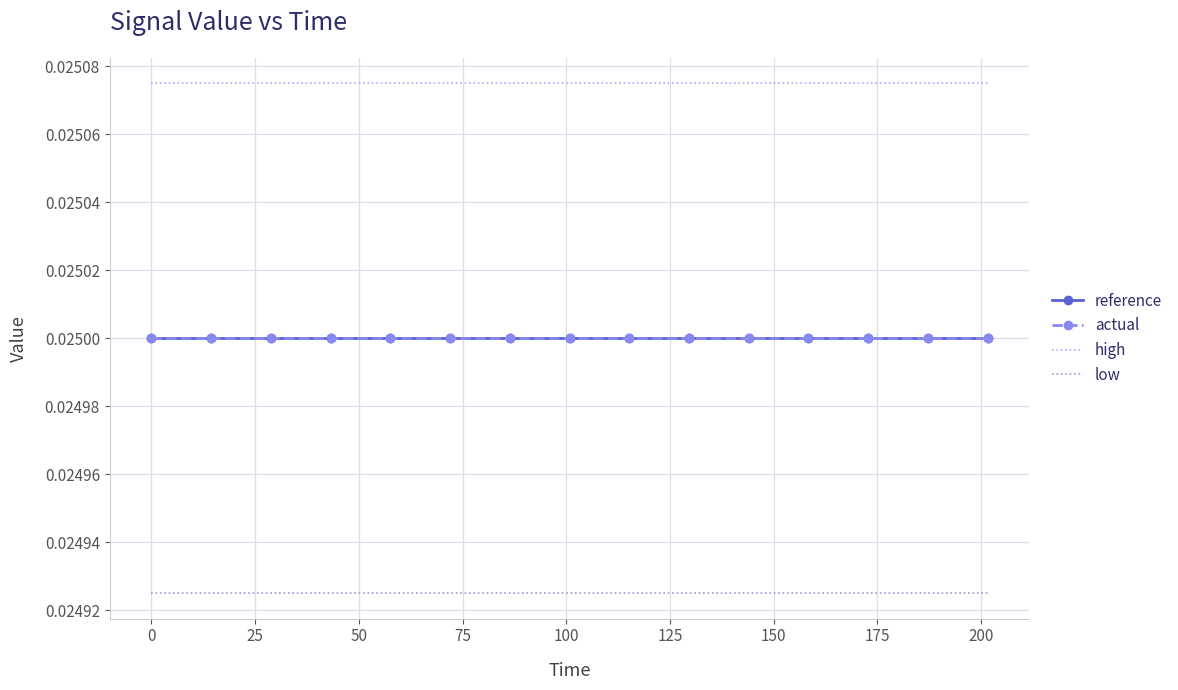

Is this an area chart (filled region under the line)?

No